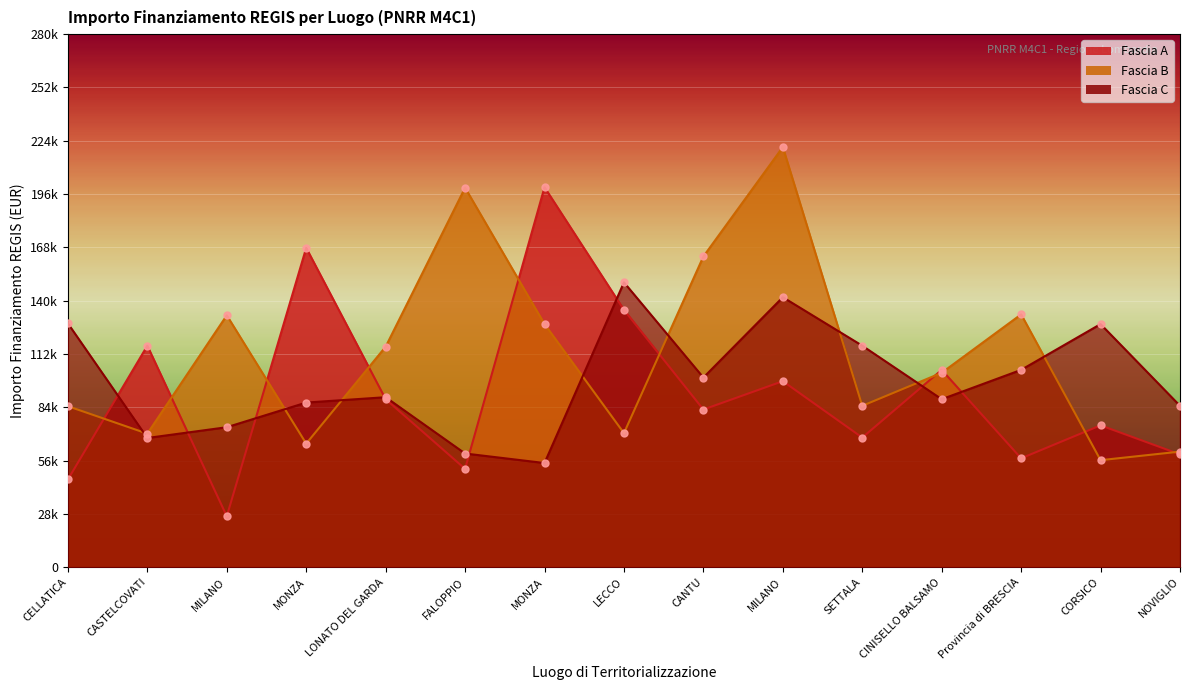

Which series has the largest Y range (max minus min)?

Fascia A